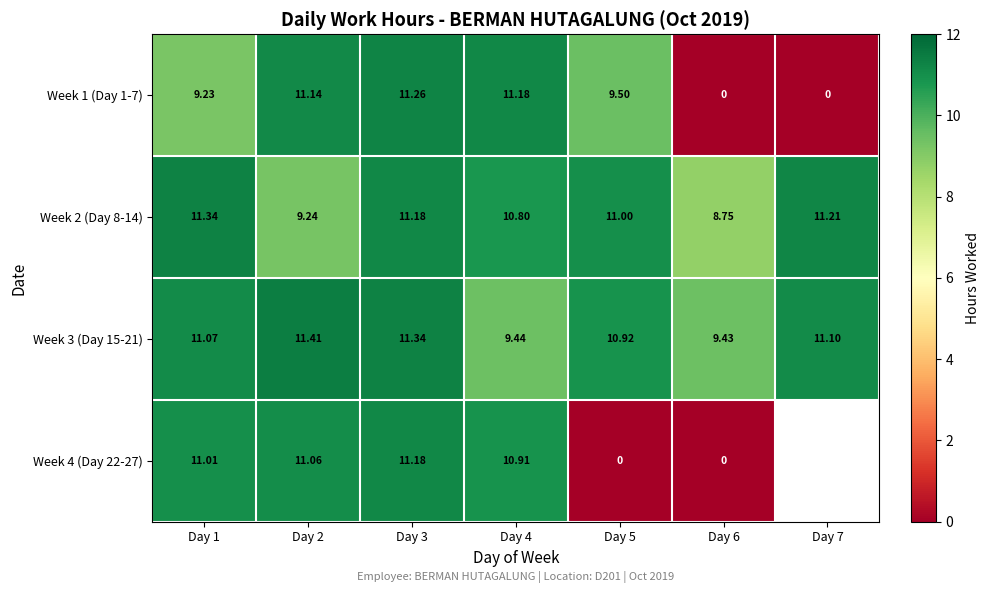

What is the average value of the Week 1 (Day 1-7) series?

7.5